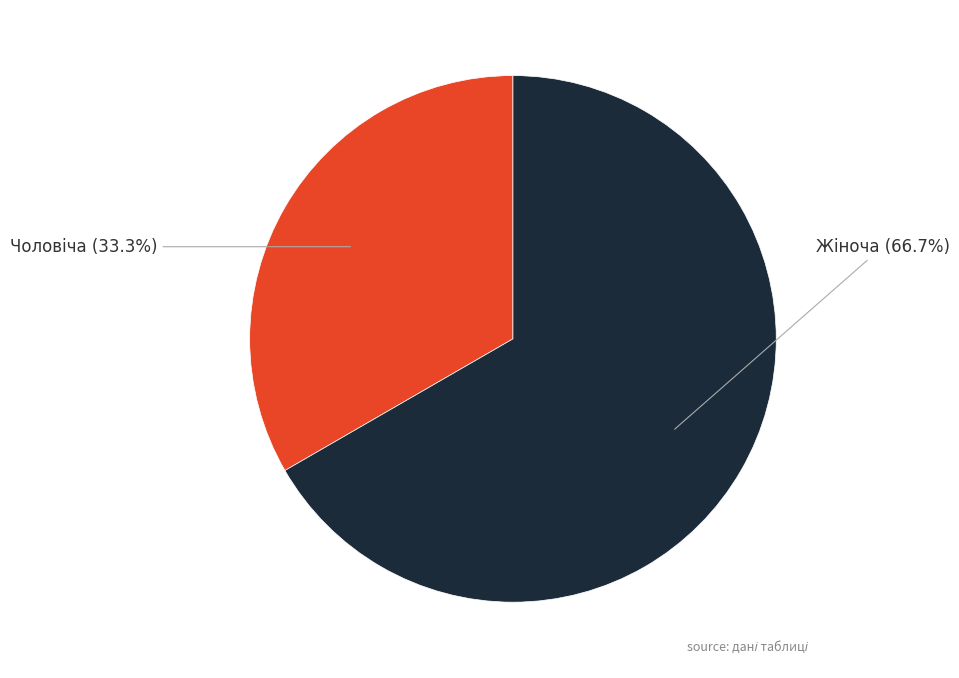

Is there a majority slice in this chart?

Yes